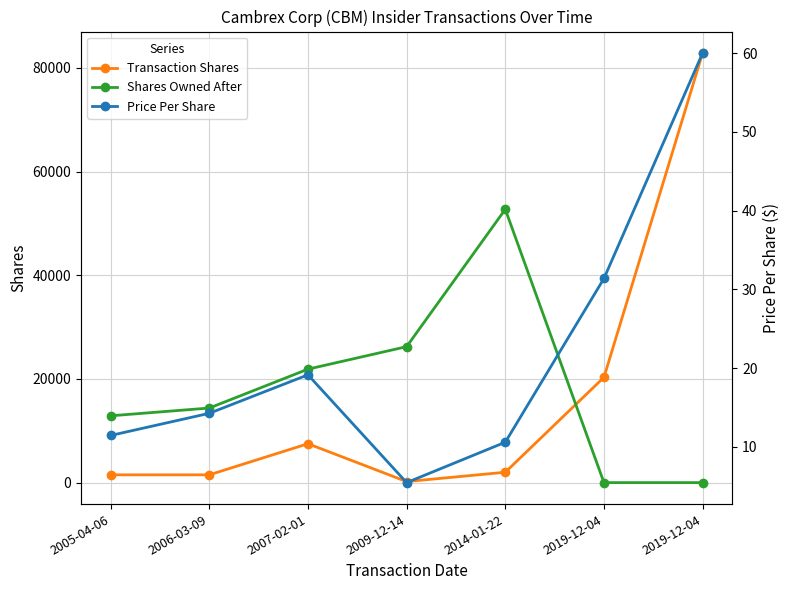

Which label corresponds to the smallest value in the chart?

2019-12-04